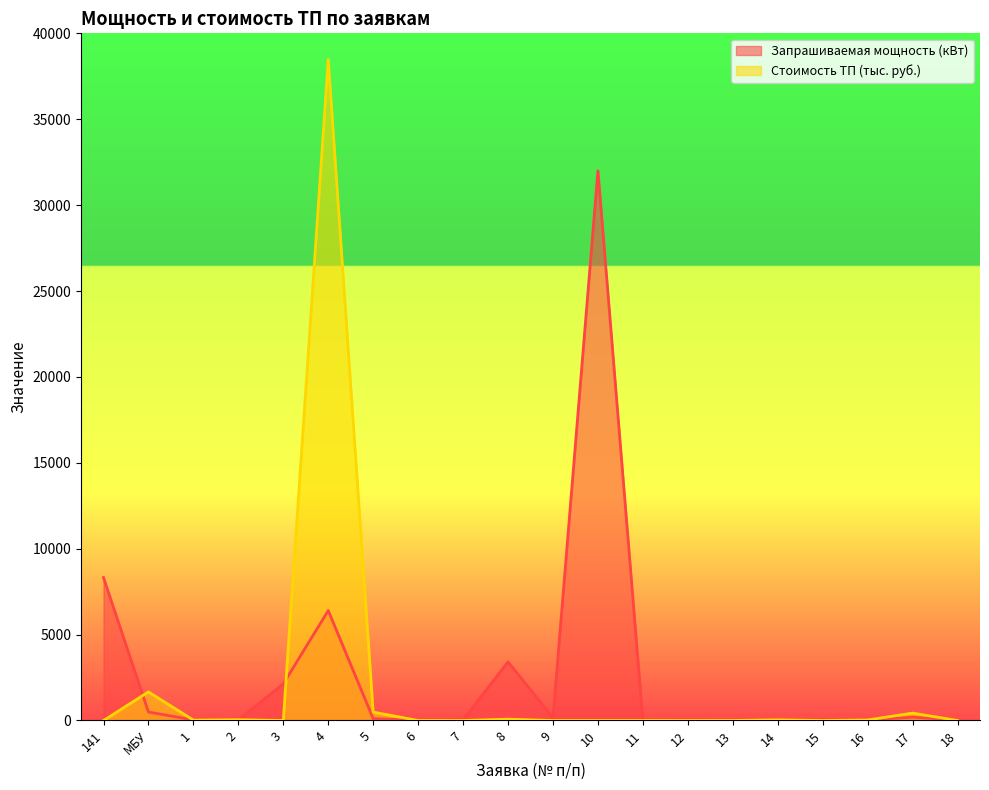

What is the total value across all series at МБУ?

2157.6